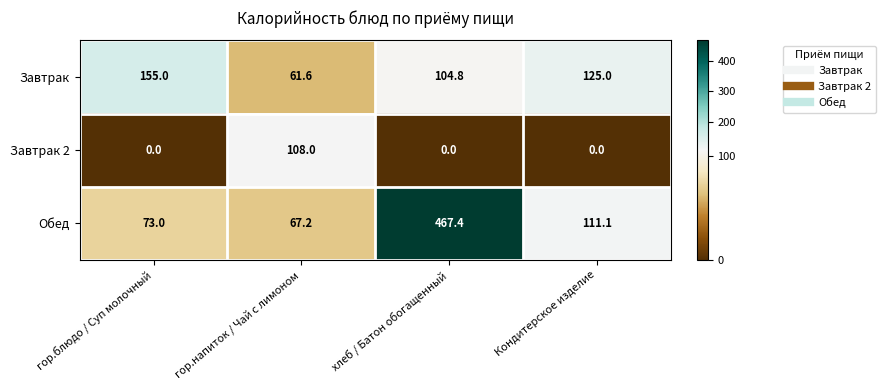

What is the difference between the Завтрак values at гор.напиток / Чай с лимоном and хлеб / Батон обогащенный?

43.2